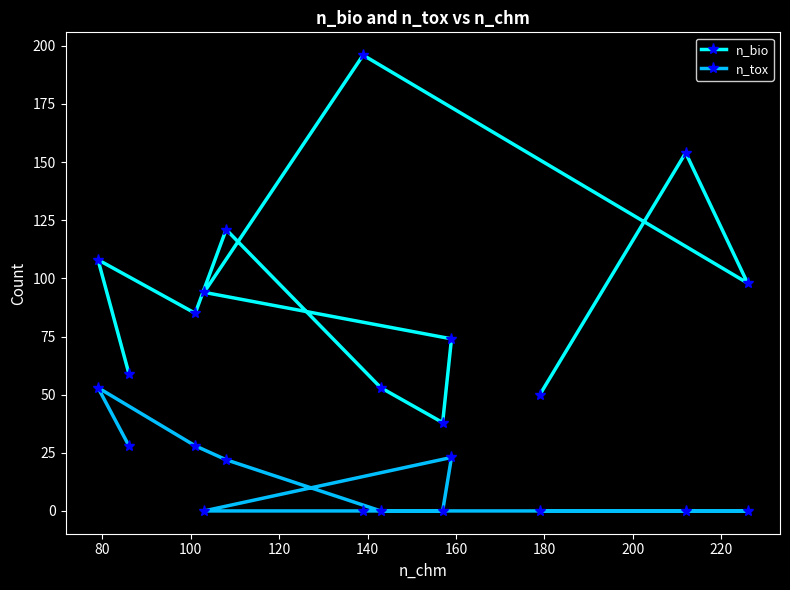

What is the difference between the second highest and second lowest values in the n_tox series?

28